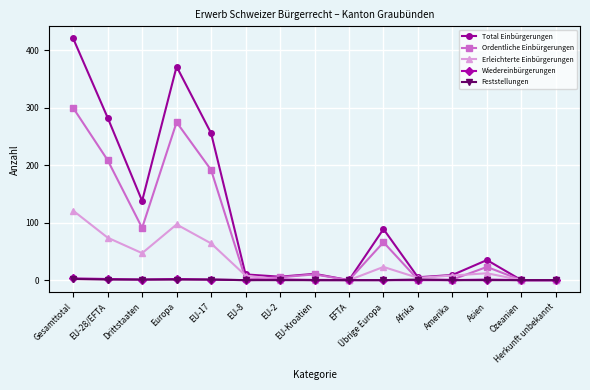

How many lines are shown in the chart?

5